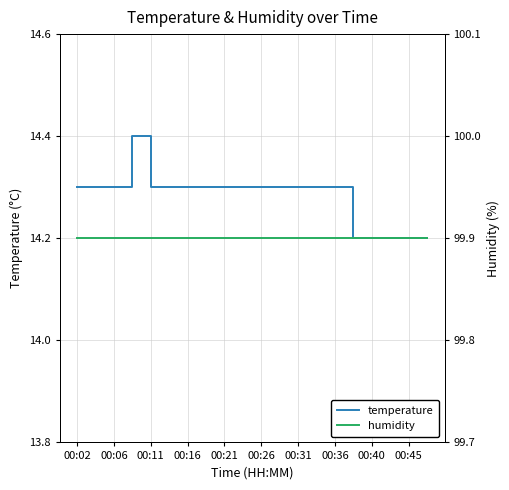

True or false: humidity has more than 0 points higher than both neighbors.

False